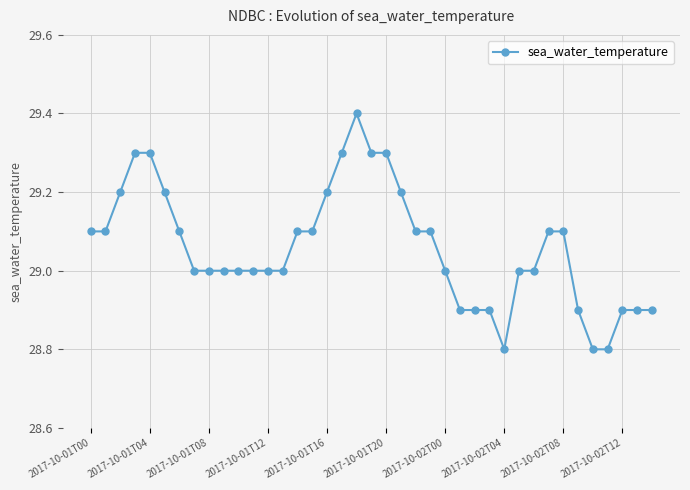

What is the minimum value shown in the chart?

28.8